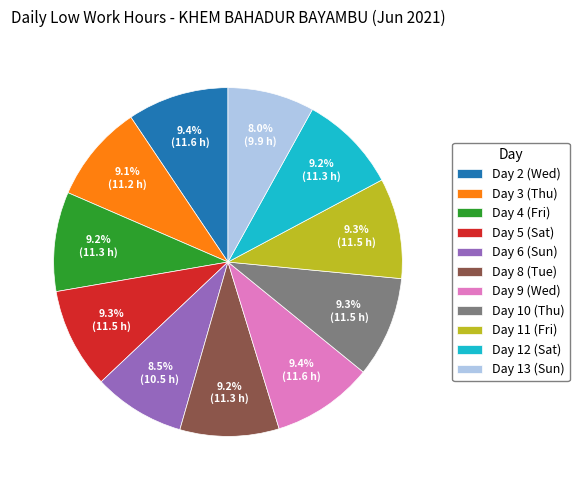

The Day 2 (Wed) slice represents 1% of the pie. True or false?

False